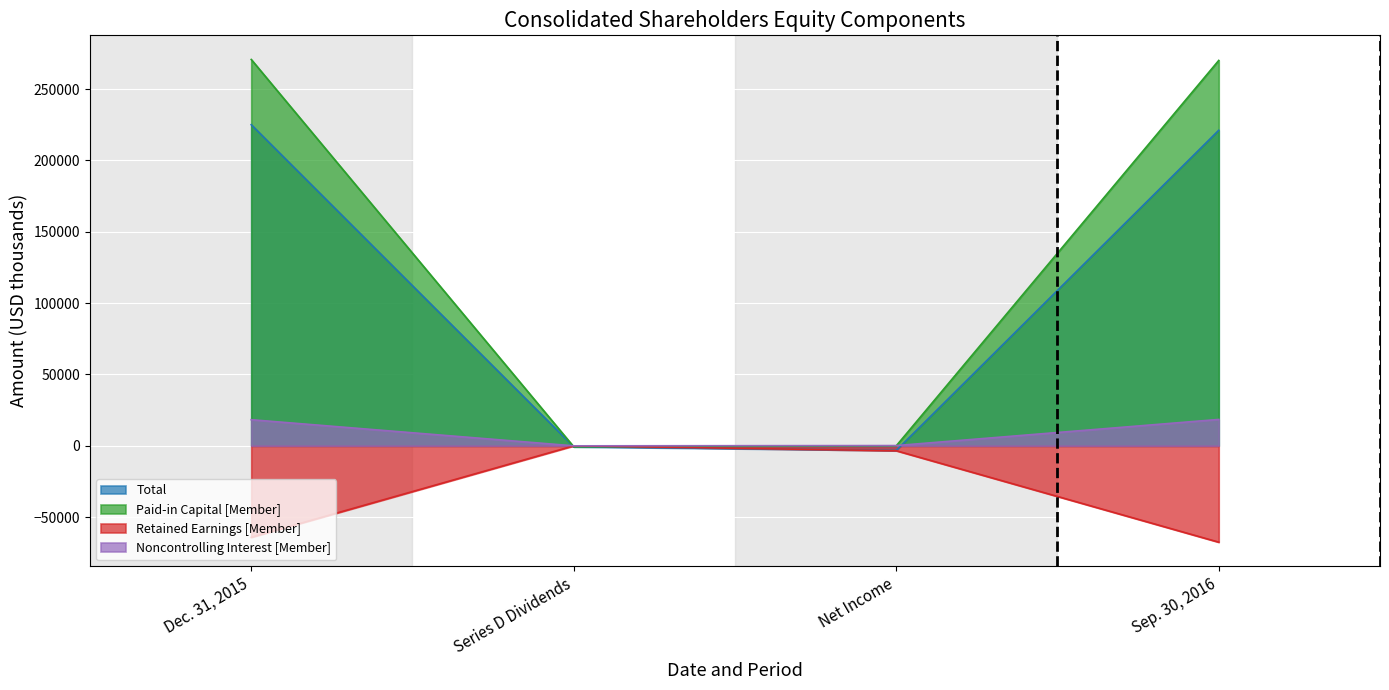

Count the number of data series in this chart.

4